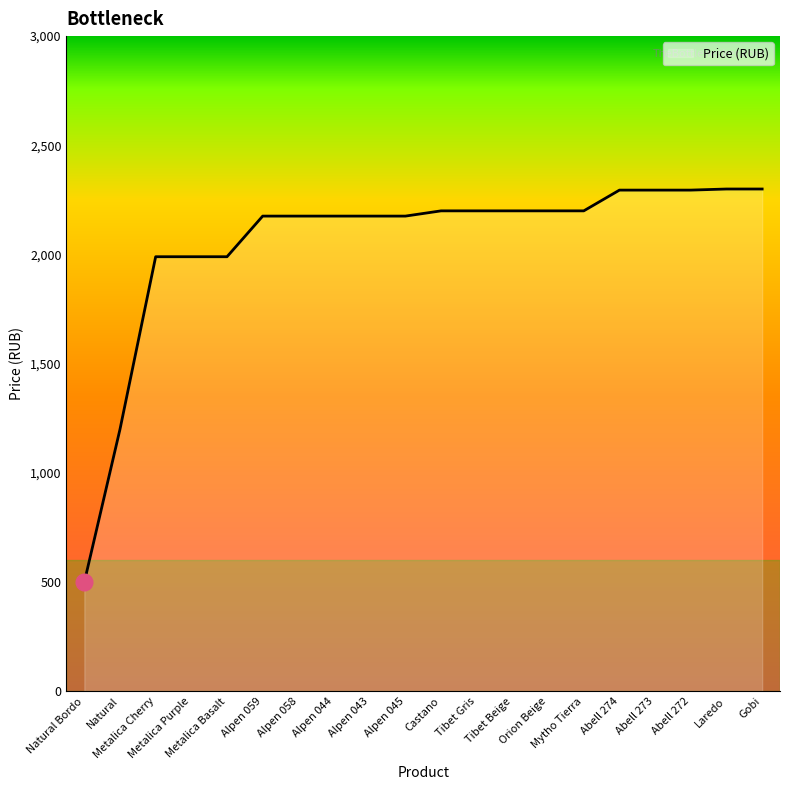

What is the difference between the maximum and minimum values?

1800